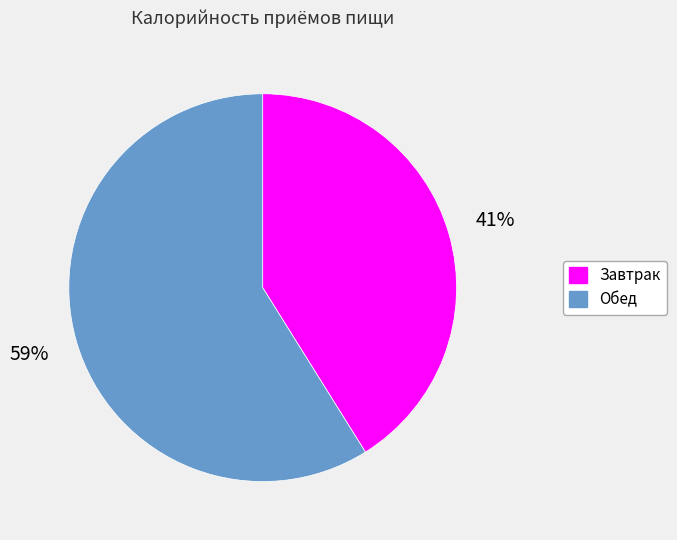

To the nearest percent, what percentage of the pie is Обед?

59%